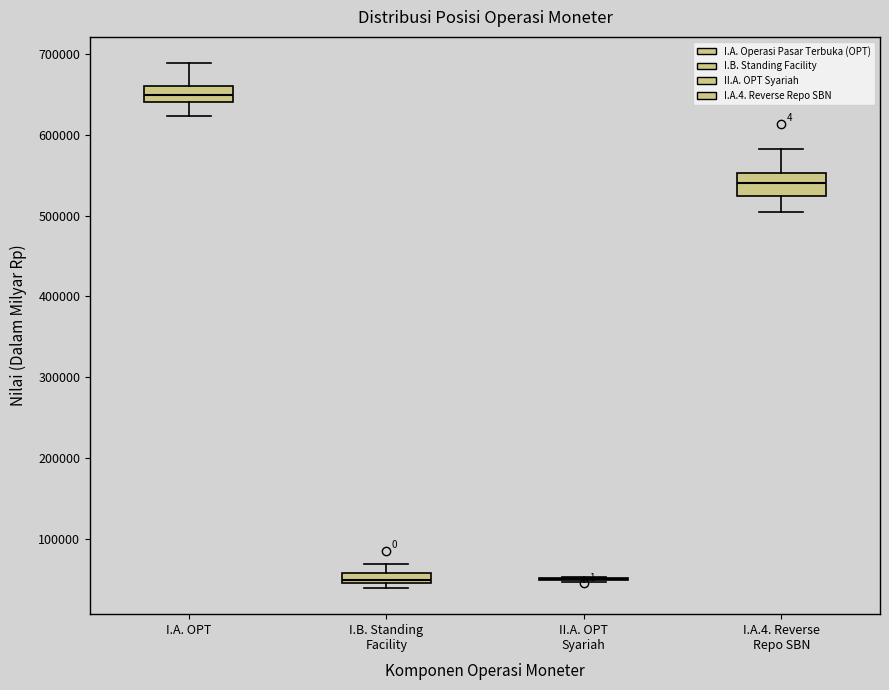

Where is the lower edge of the box for I.B. Standing Facility on the y-axis? The values are not printed on the chart, so give them approximately, as read against the axis.

40000